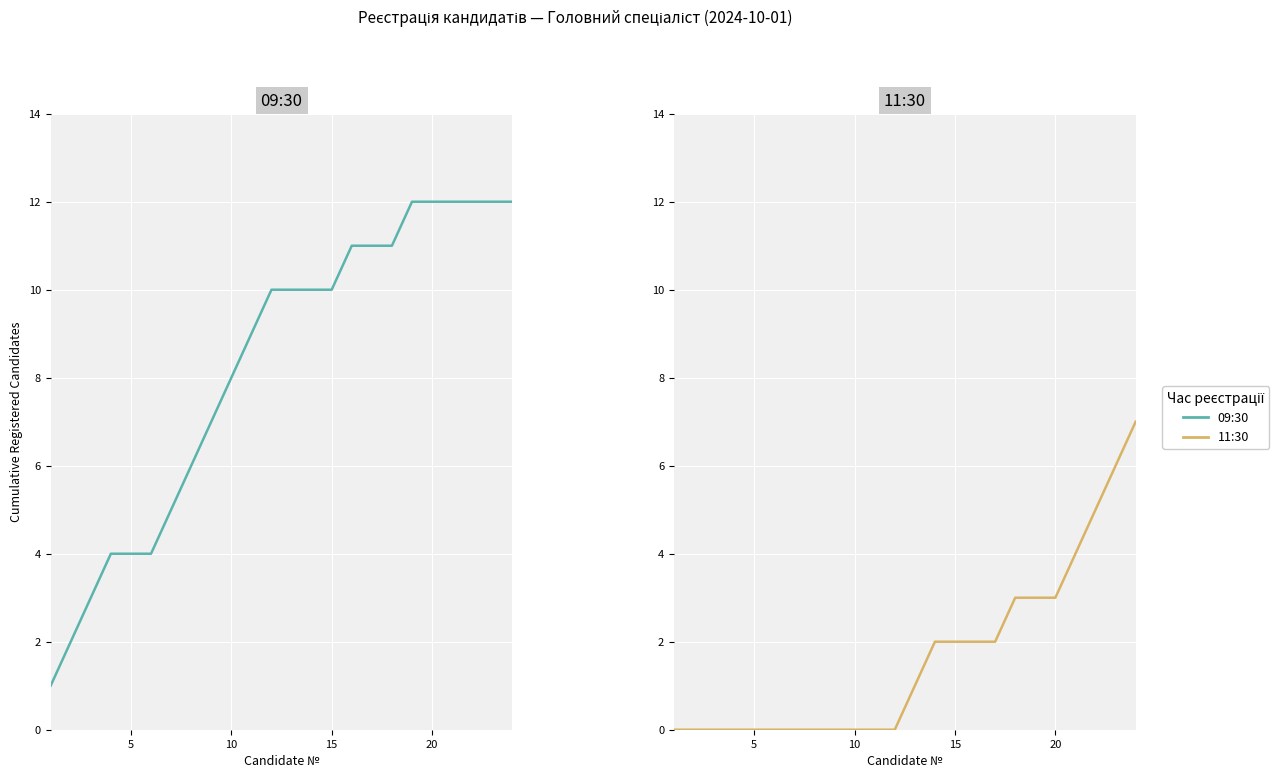

How many values in the 09:30 series are below 10?

11